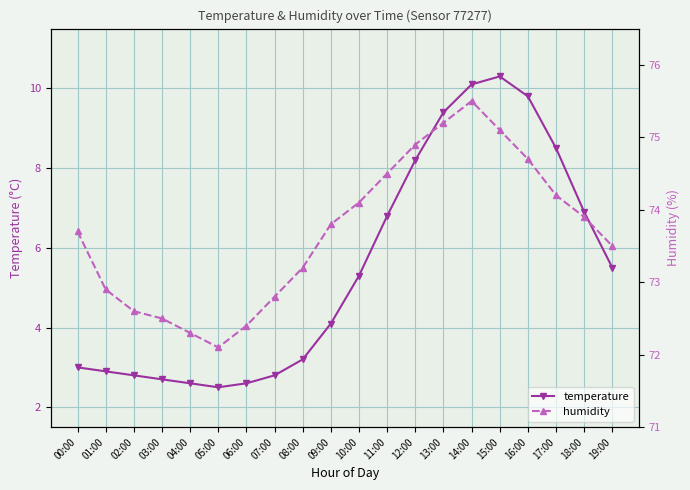

At which label is temperature closest to 6?

19:00